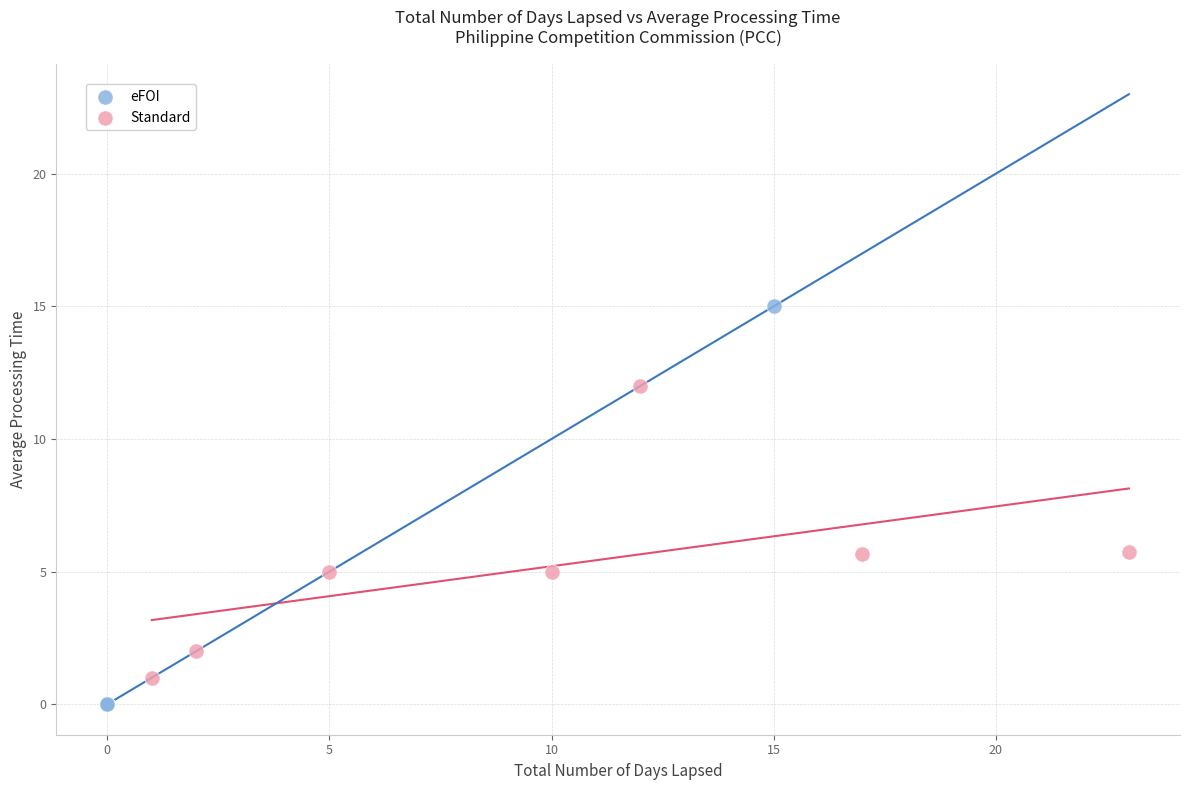

Which series contains the highest Y value?

eFOI